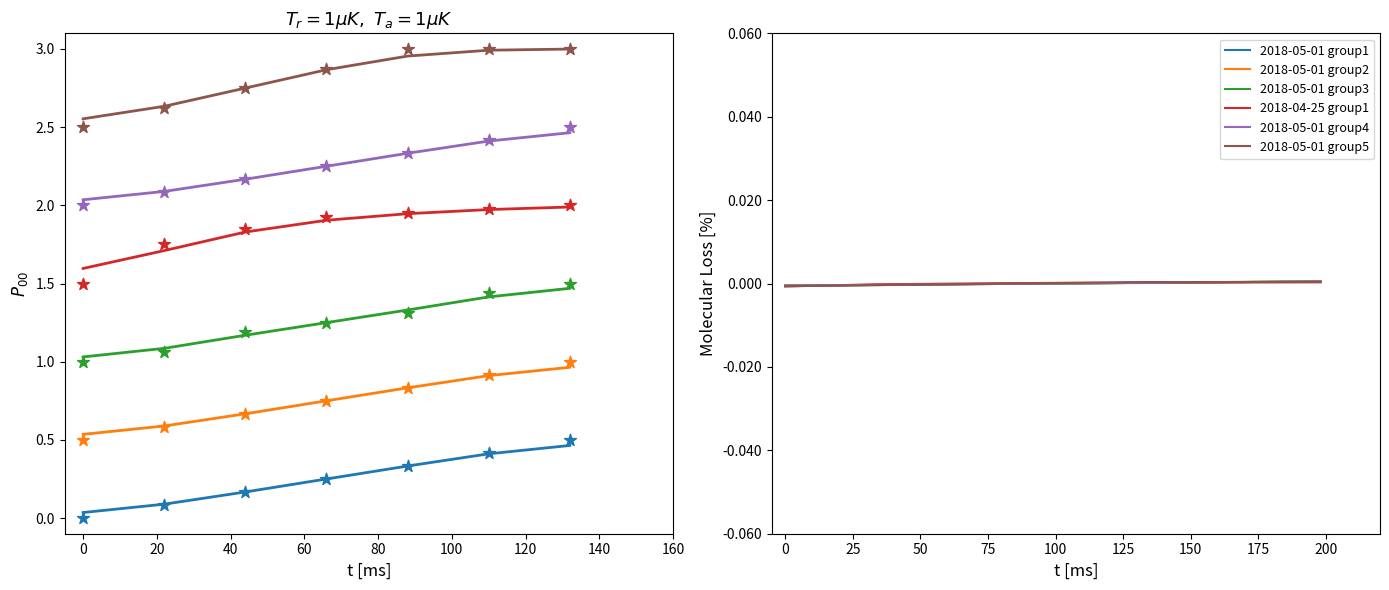

What are all the series names shown in the legend?

2018-05-01 group1, 2018-05-01 group2, 2018-05-01 group3, 2018-04-25 group1, 2018-05-01 group4, 2018-05-01 group5